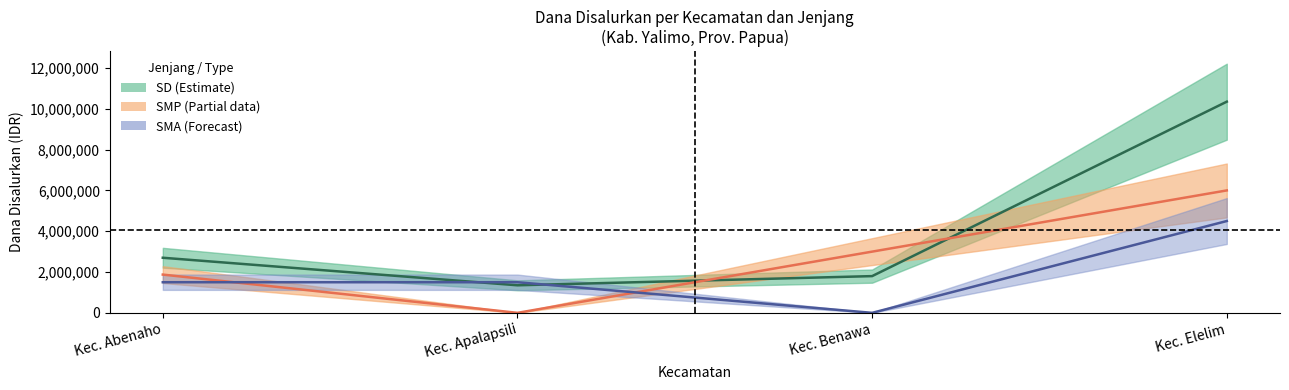

Which has a higher value, Kec. Benawa or Kec. Apalapsili?

Kec. Benawa